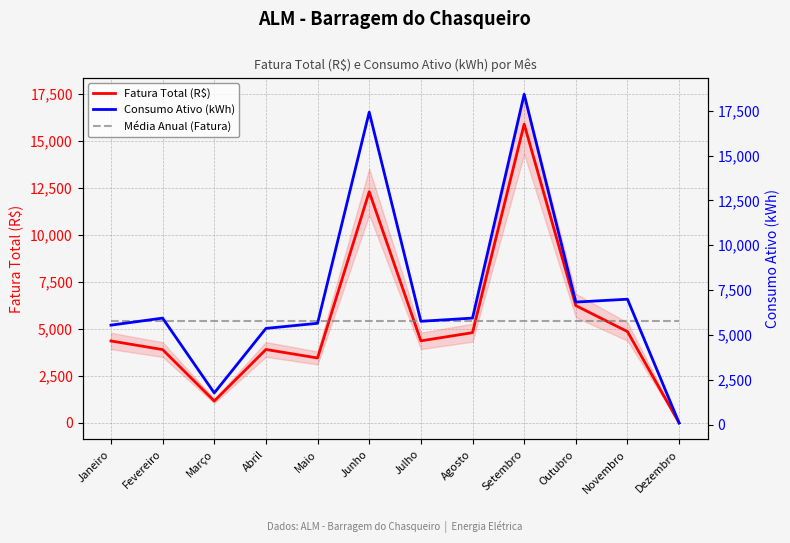

True or false: Fatura Total (R$) and Consumo Ativo (kWh) cross at least once.

False